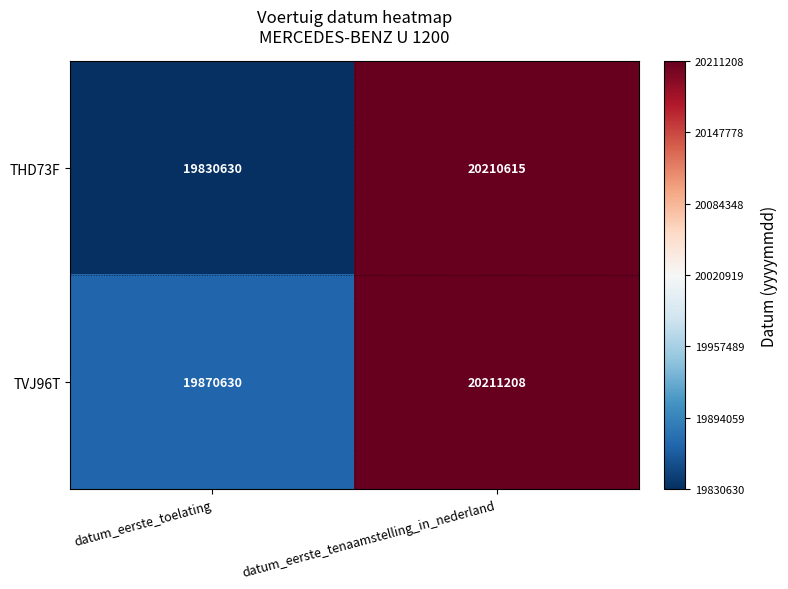

At which category is the sum across all series the highest?

datum_eerste_tenaamstelling_in_nederland